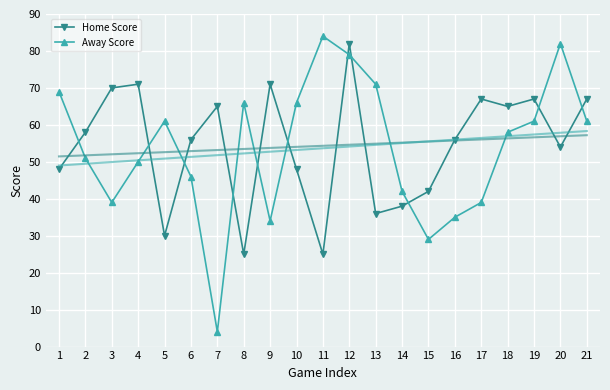

What is the difference between the highest and lowest values at 12?

3